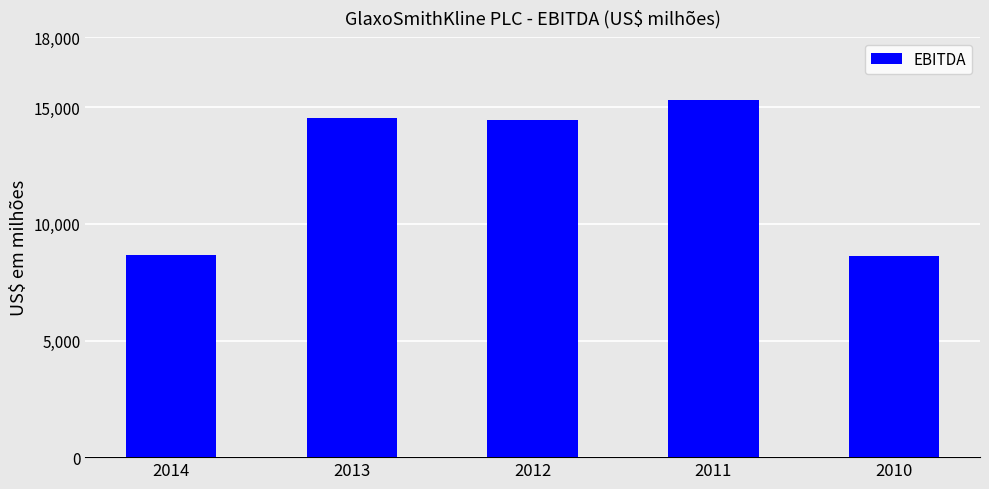

What is the value of the 2nd bar from the left?

14562